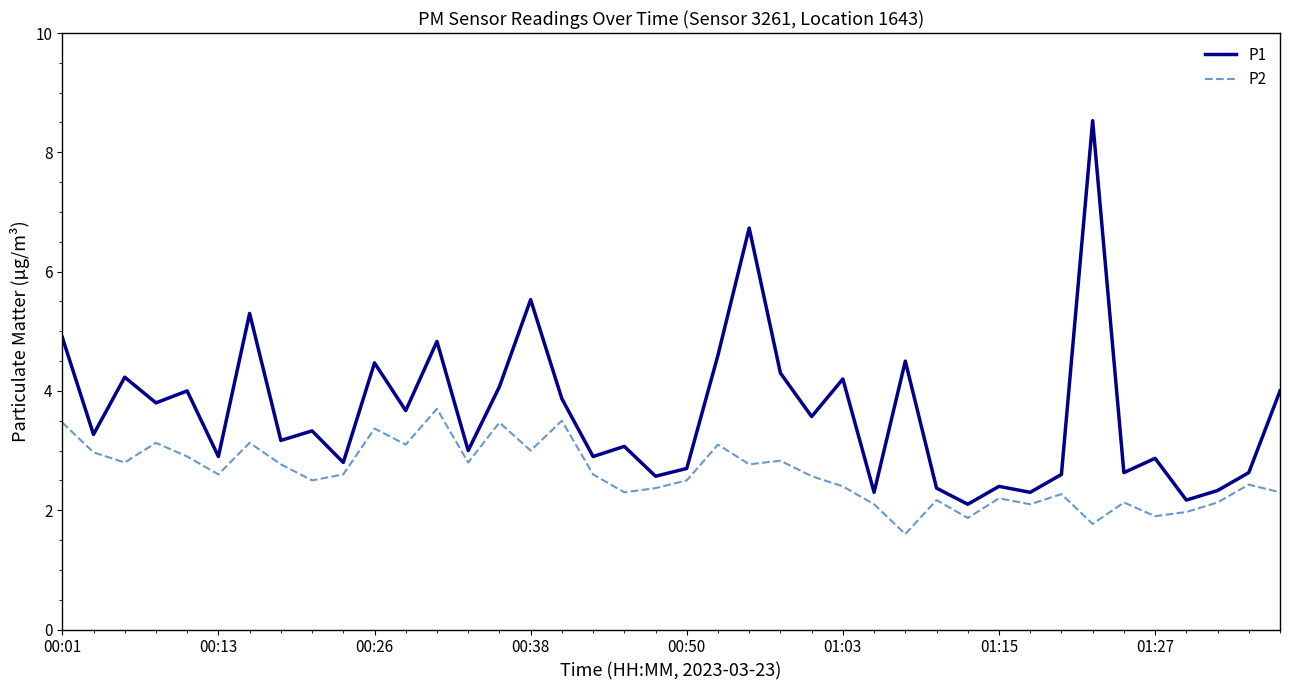

What is the maximum value for P2?

3.7